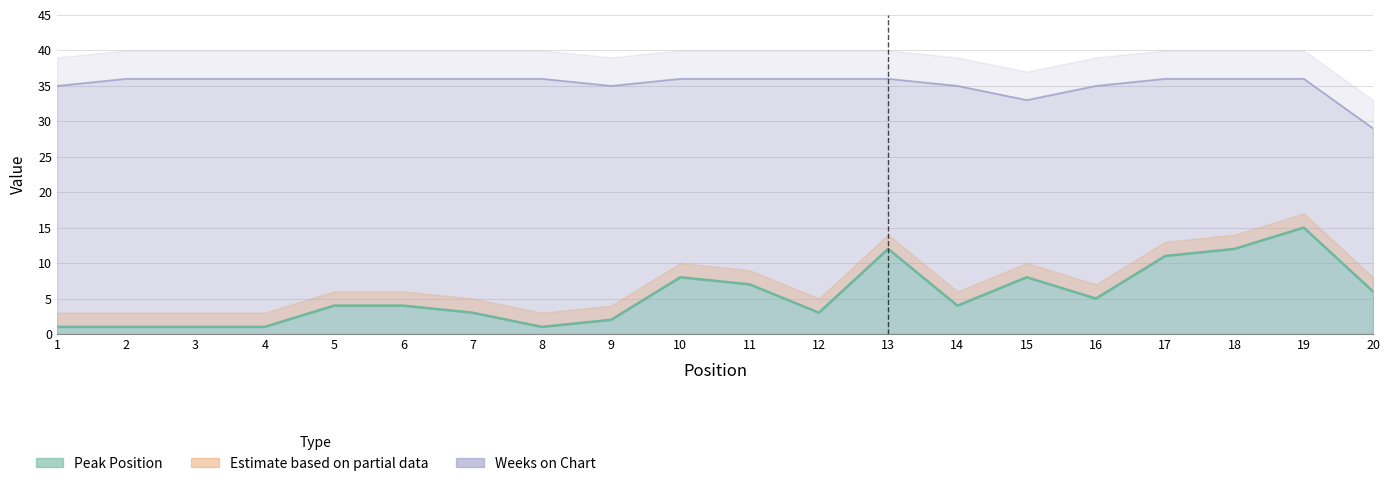

Which series has the widest spread of values?

Peak Position